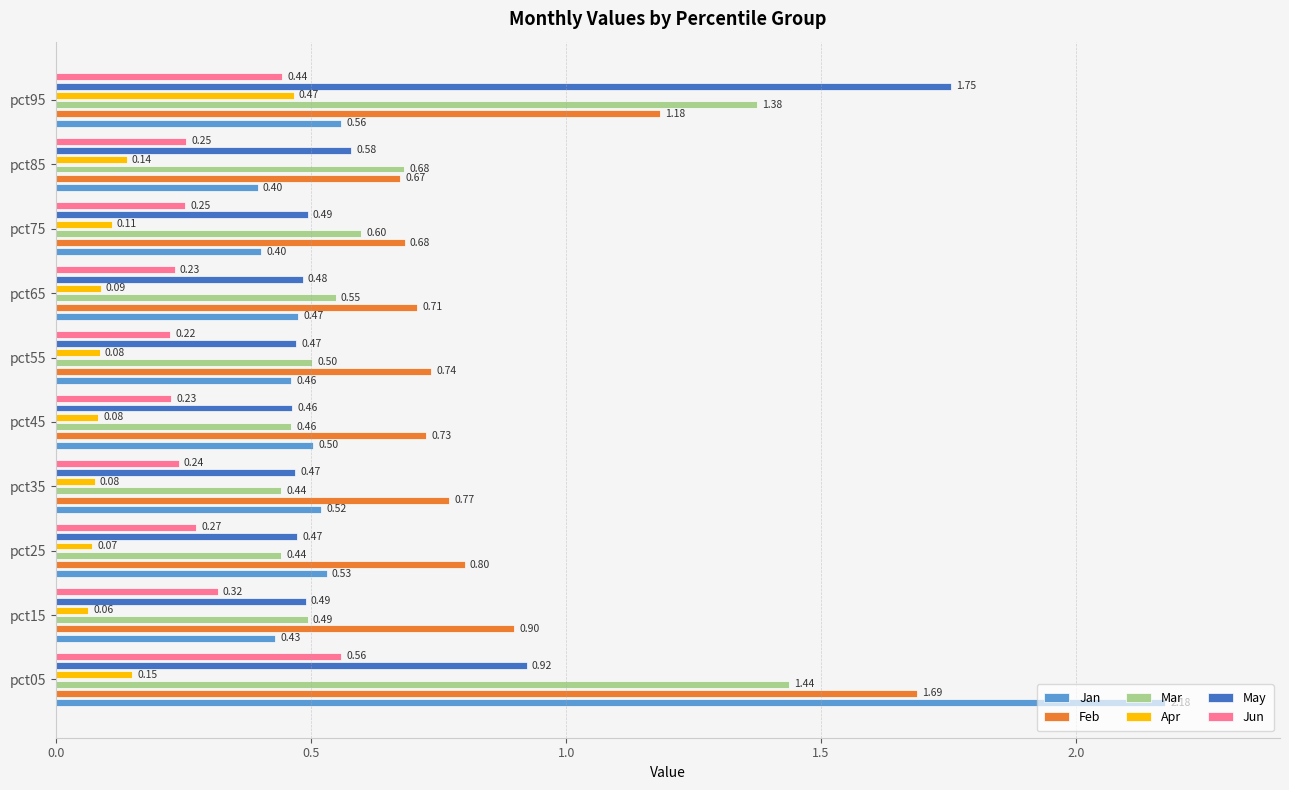

The Mar series shows 0.4 at pct25. True or false?

True